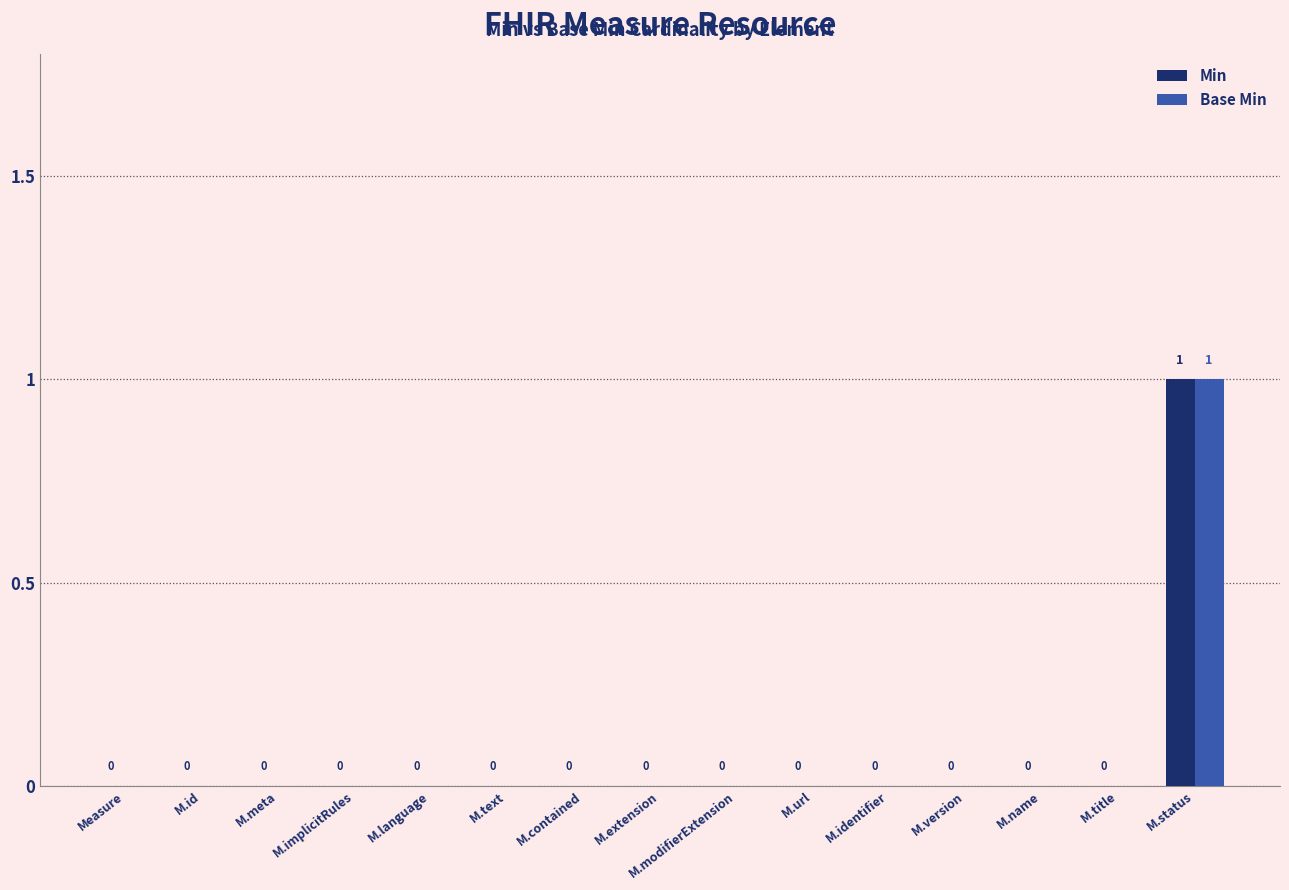

At which category is the sum across all series the highest?

M.status